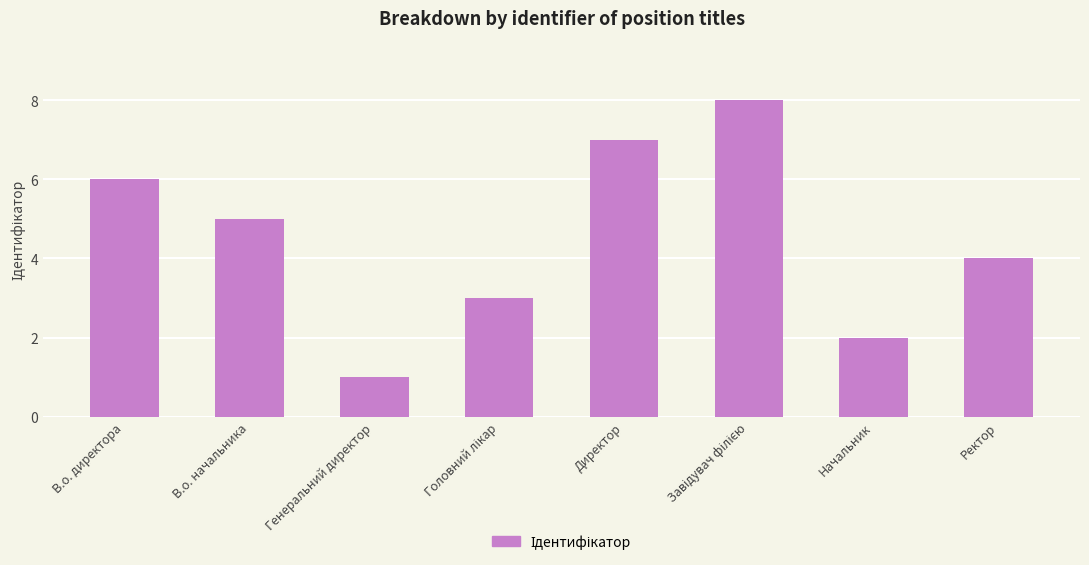

Is it true that the value at Начальник is 2?

True